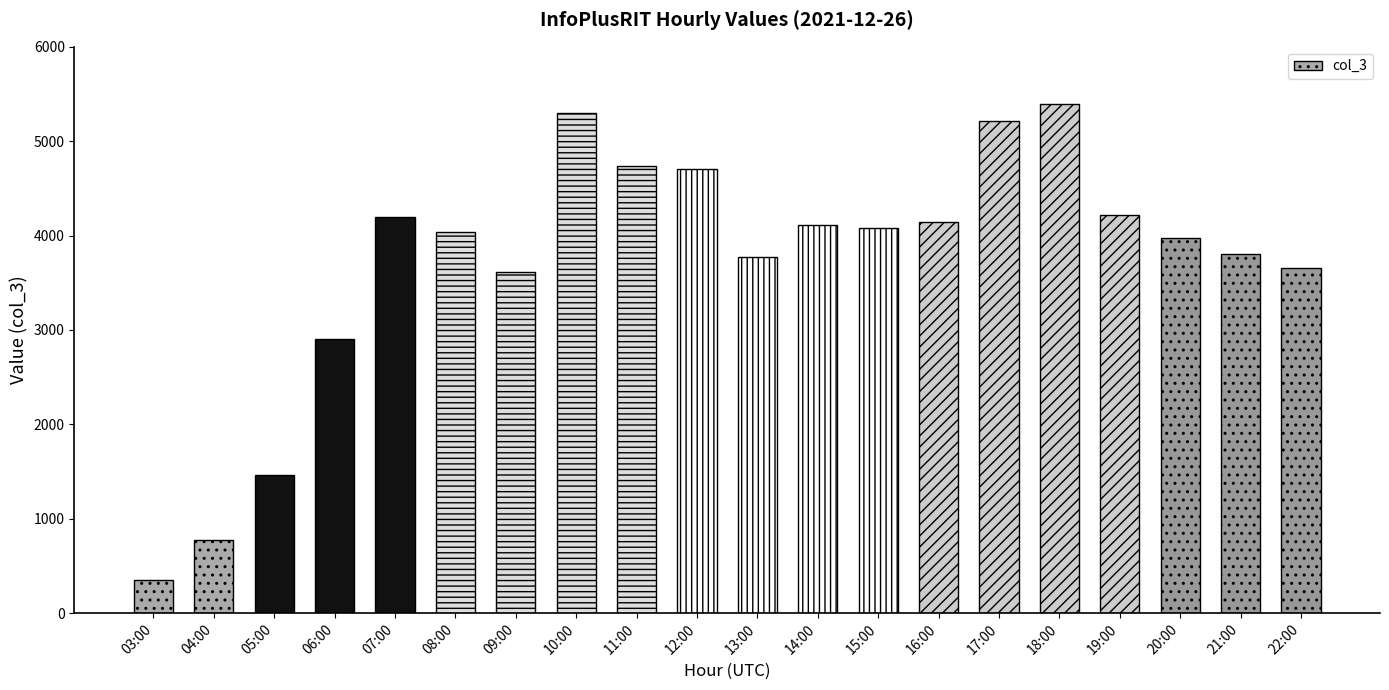

Which category has the lowest value across all series?

03:00